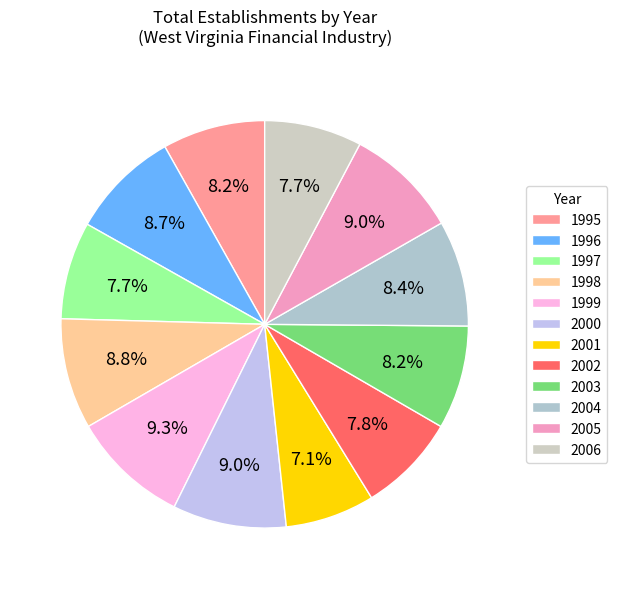

What portion of the pie excludes 2004?

91.6%